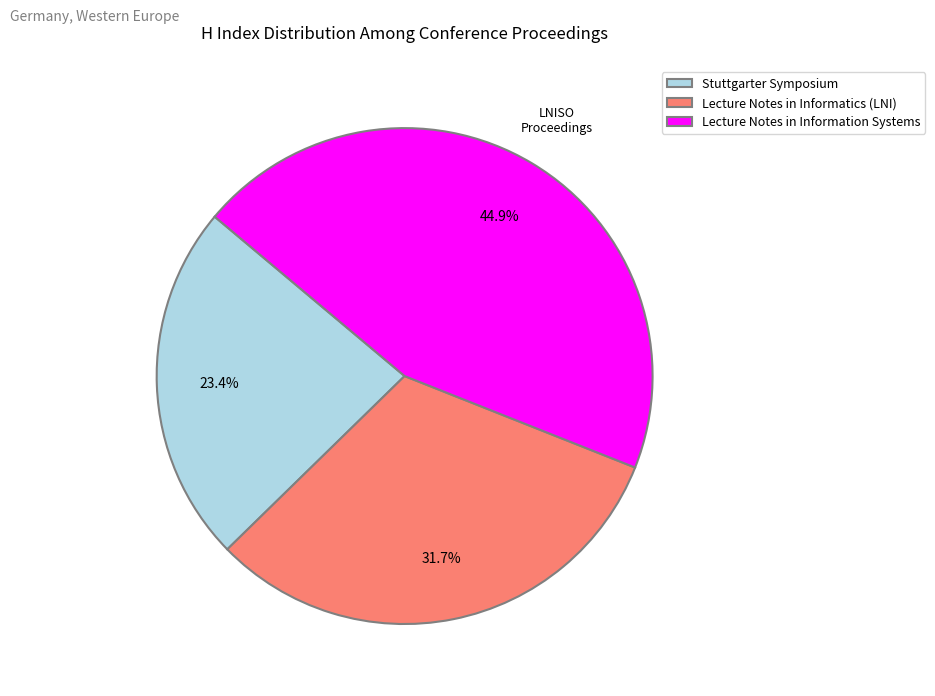

The Stuttgarter Symposium slice represents 37% of the pie. True or false?

False